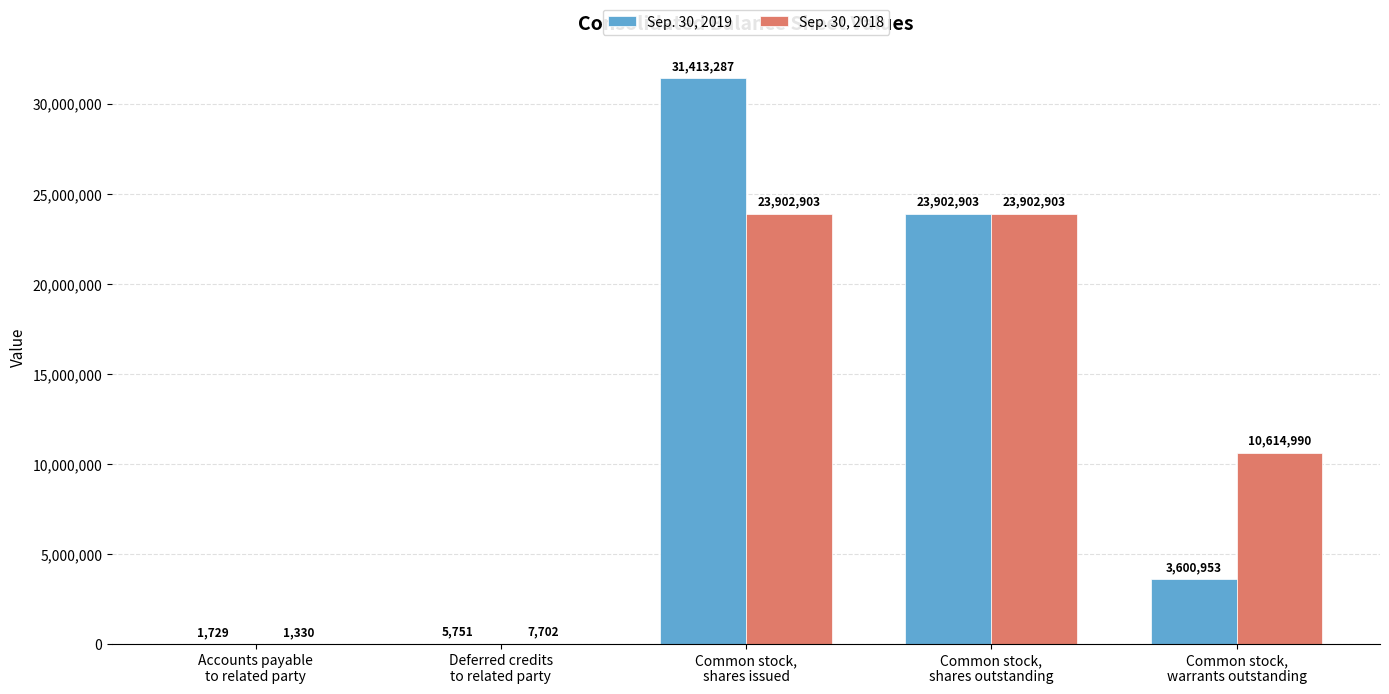

Reading left to right, list all the values displayed in this chart.

Sep. 30, 2019: Accounts payable
to related party=1729	Deferred credits
to related party=5751	Common stock,
shares issued=31413287	Common stock,
shares outstanding=23902903	Common stock,
warrants outstanding=3600953
Sep. 30, 2018: Accounts payable
to related party=1330	Deferred credits
to related party=7702	Common stock,
shares issued=23902903	Common stock,
shares outstanding=23902903	Common stock,
warrants outstanding=10614990